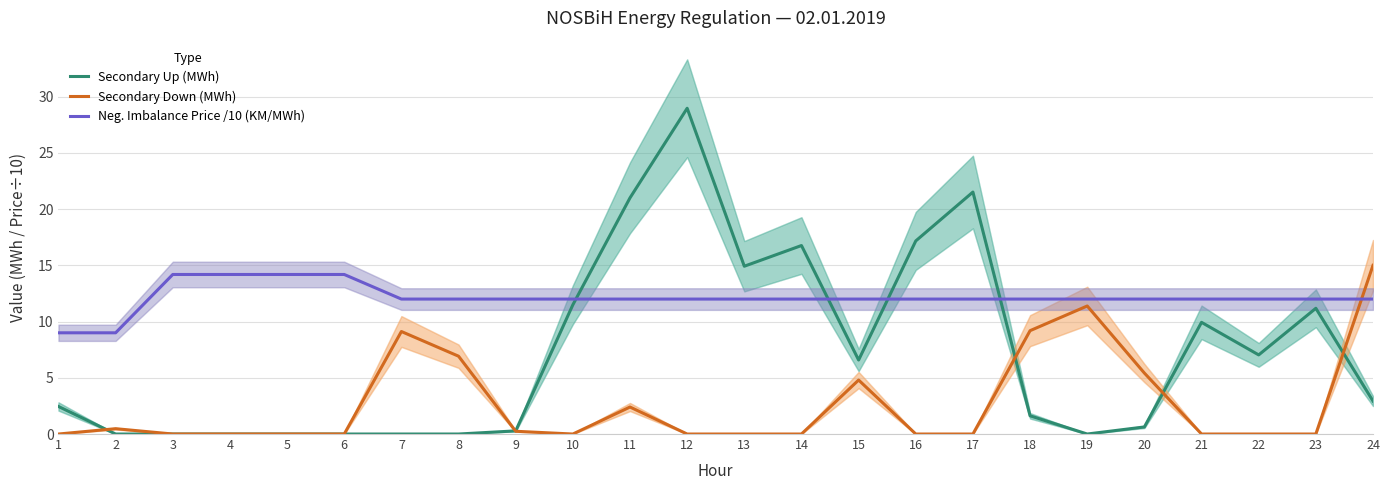

Count the number of categories in the chart.

24